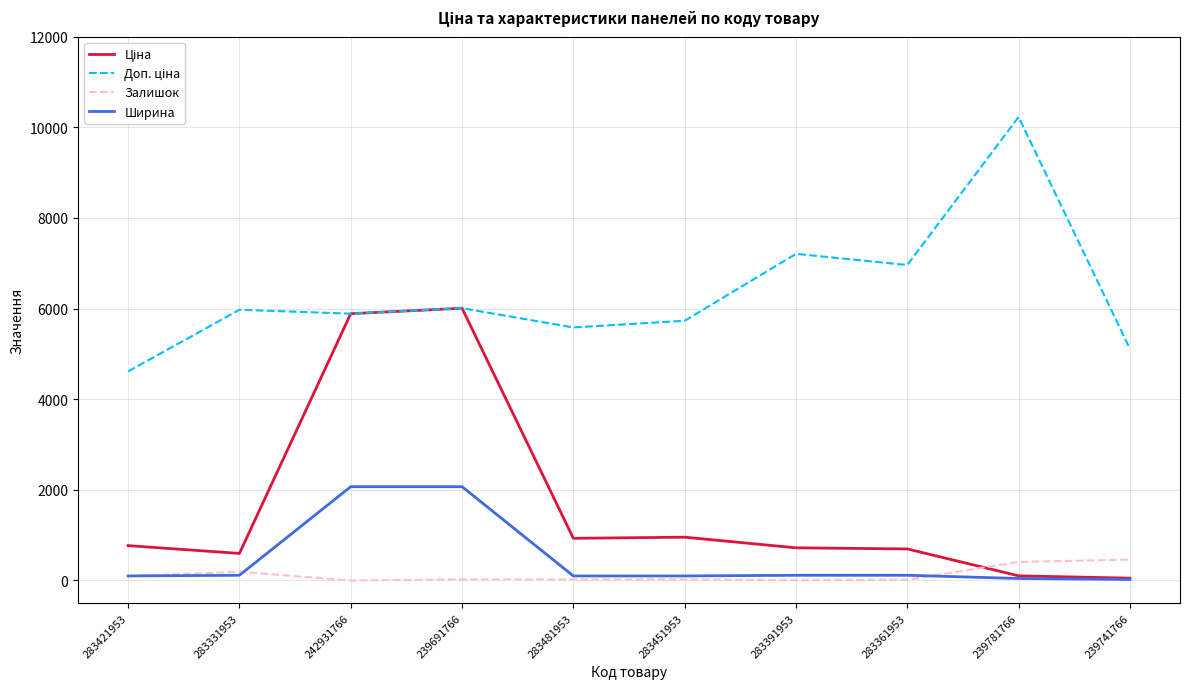

Which label corresponds to the largest value in the chart?

239781766